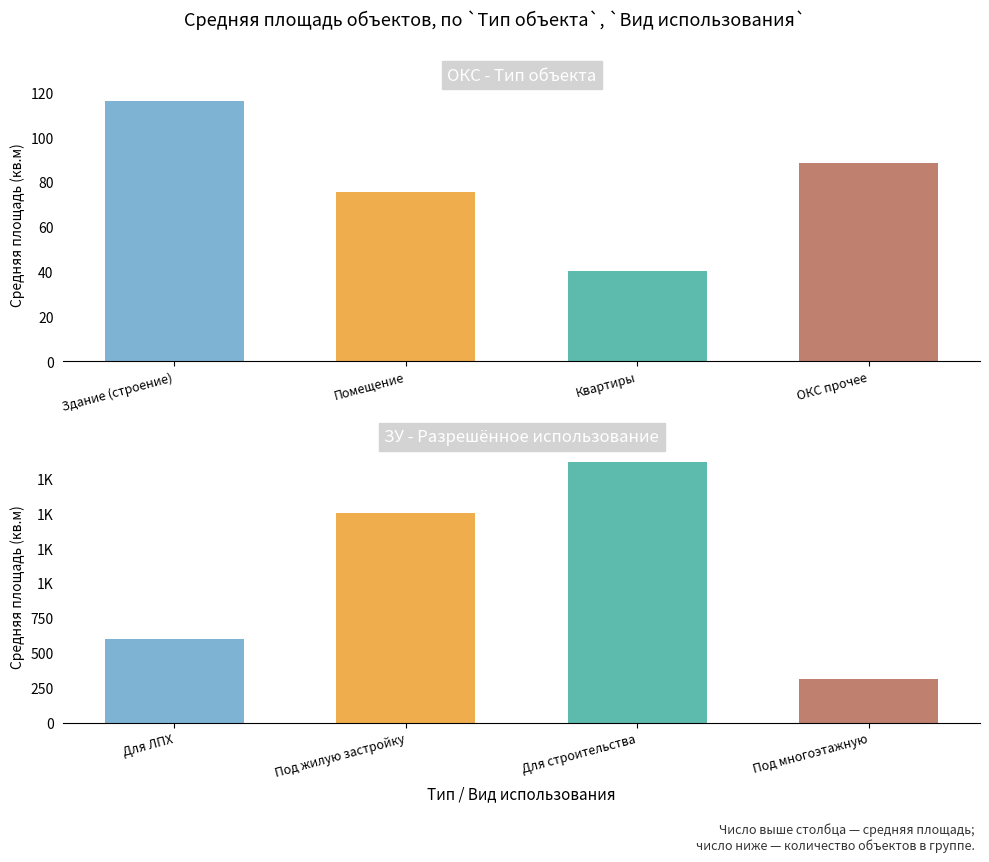

What is the approximate value of ОКС at 2?

83.0